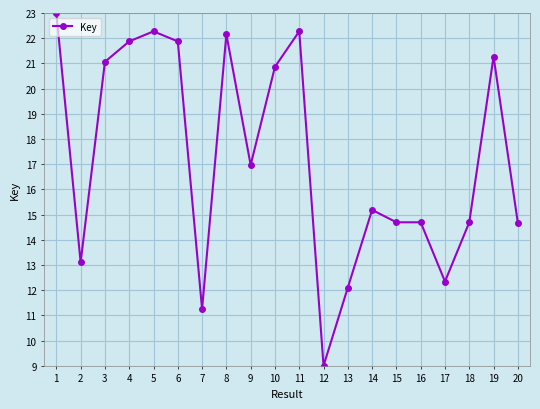

Reading left to right, what are all the values shown in this chart?

23.0	13.1	21.1	21.9	22.3	21.9	11.2	22.2	17.0	20.9	22.3	9.0	12.1	15.2	14.7	14.7	12.3	14.7	21.3	14.7